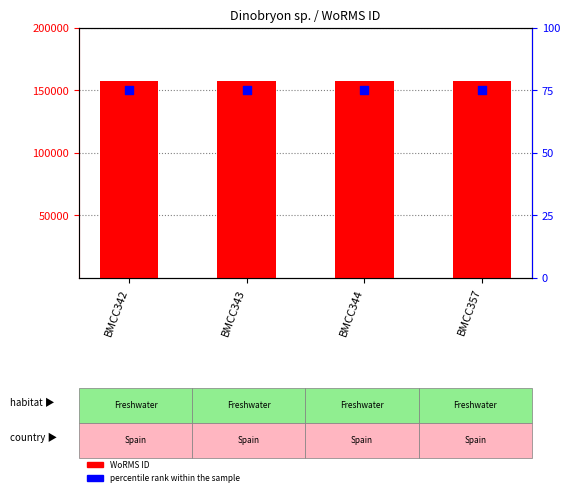

Which series has the largest Y range (max minus min)?

WoRMS ID